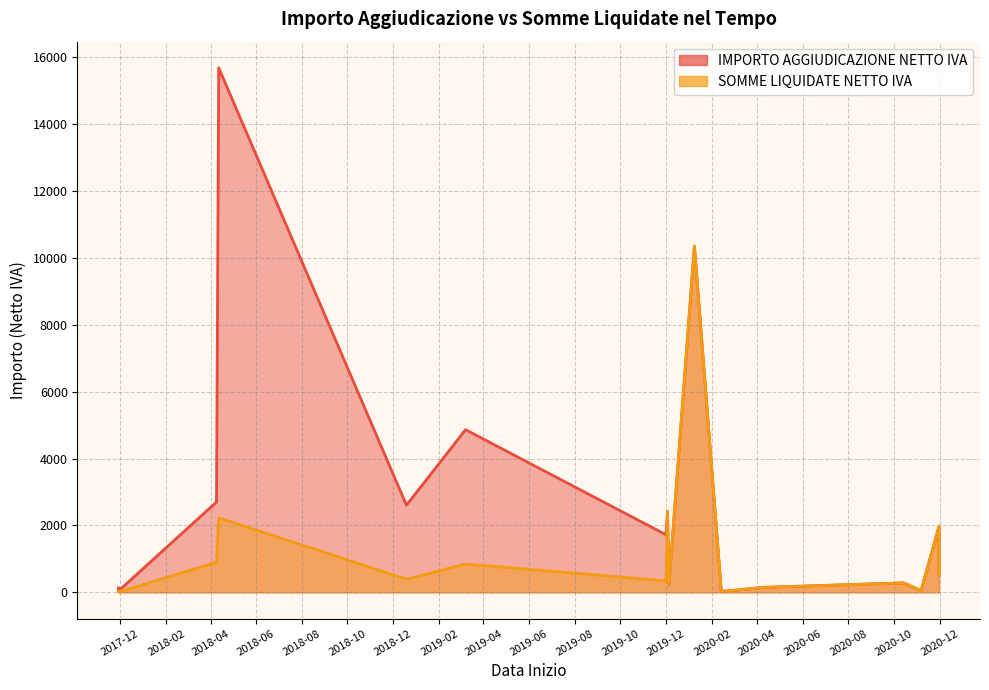

How many data points in SOMME LIQUIDATE NETTO IVA are above 344?

9